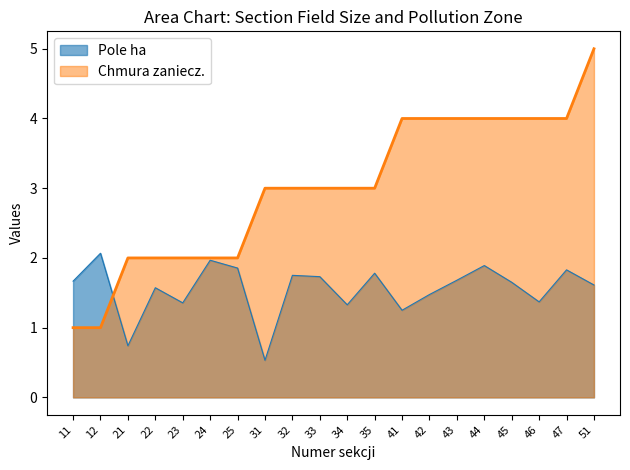

What is the minimum value shown in the chart?

0.5